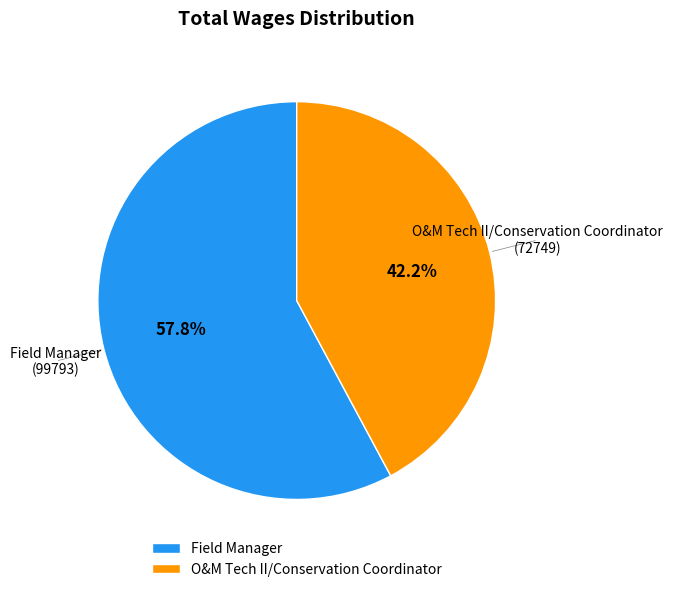

To the nearest percent, what percentage of the pie is O&M Tech II/Conservation Coordinator?

42%